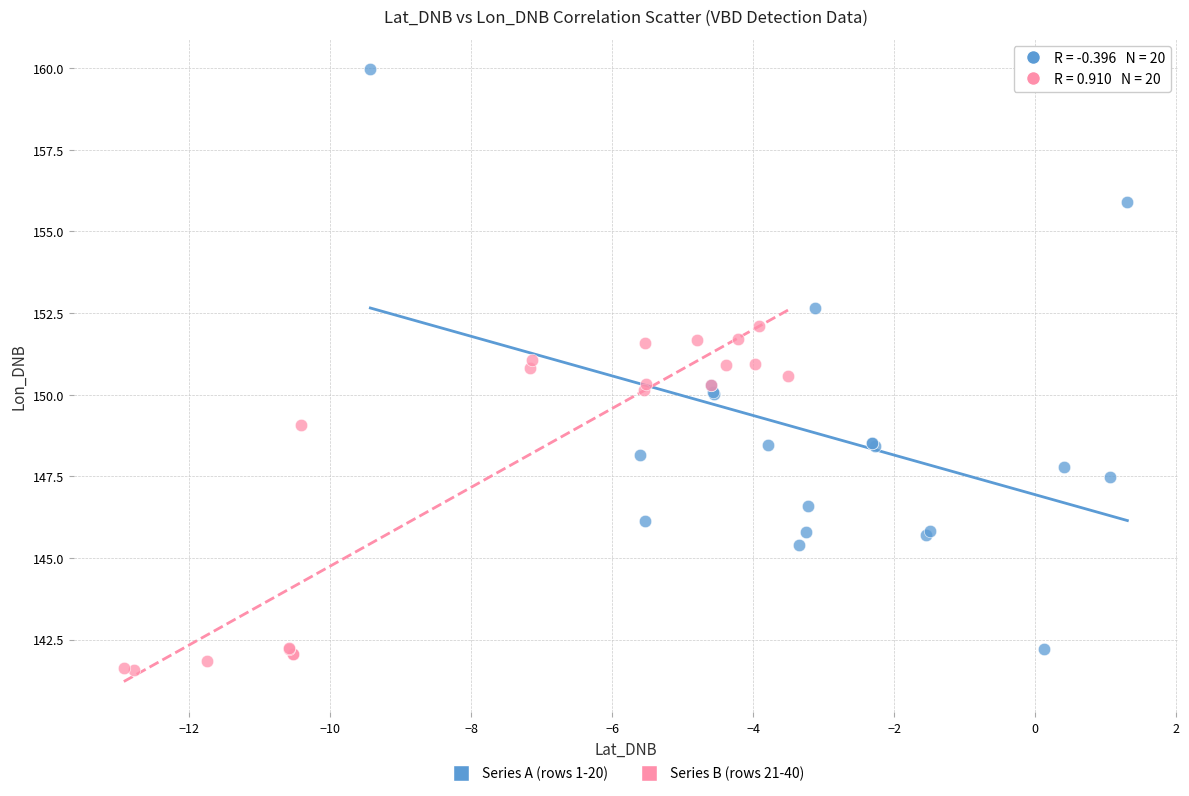

What are all the series names shown in the legend?

Series A (rows 1-20), Series B (rows 21-40)